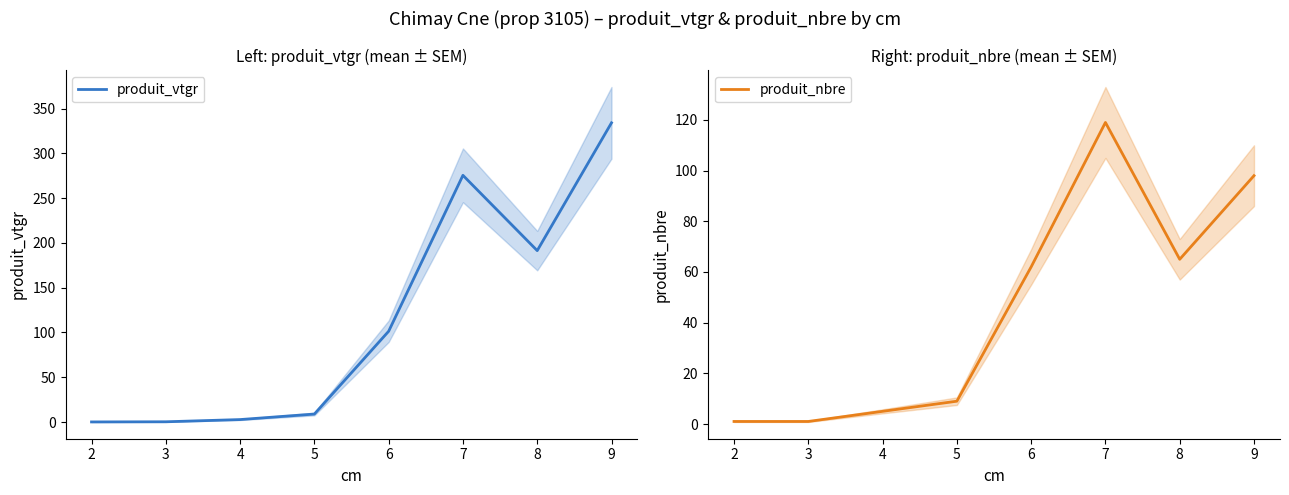

After their last crossing, which series has the higher values: produit_vtgr or produit_nbre?

produit_vtgr